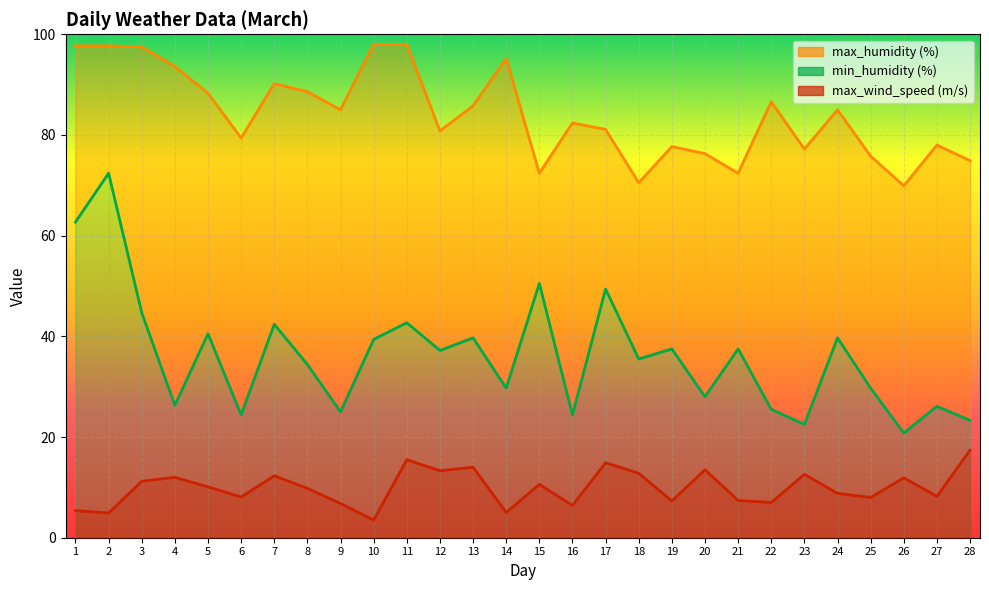

Which has a higher value, 10 or 11?

11